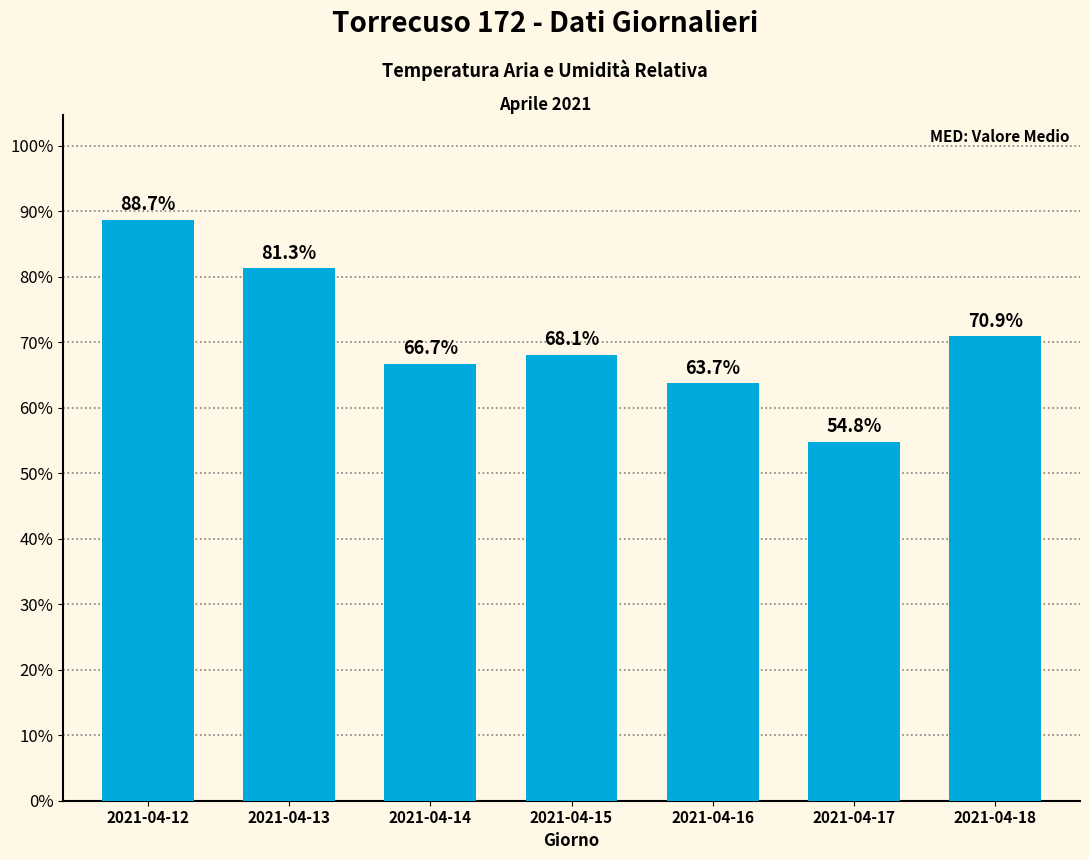

What is the value of the 7th bar from the left?

70.9